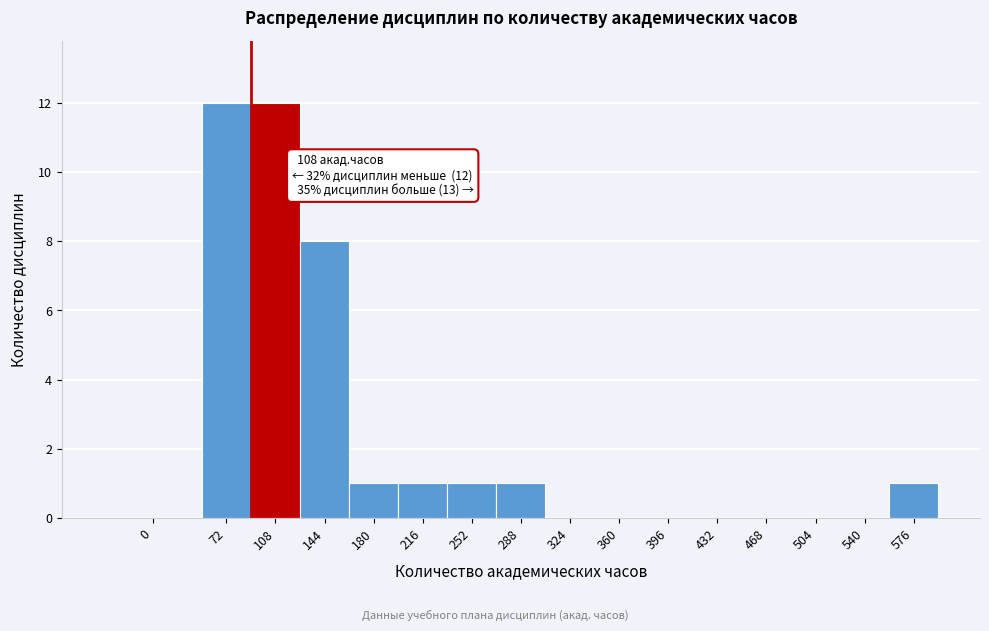

Reading left to right, what are all the values shown in this chart?

0=0	72=12	108=12	144=8	180=1	216=1	252=1	288=1	324=0	360=0	396=0	432=0	468=0	504=0	540=0	576=1